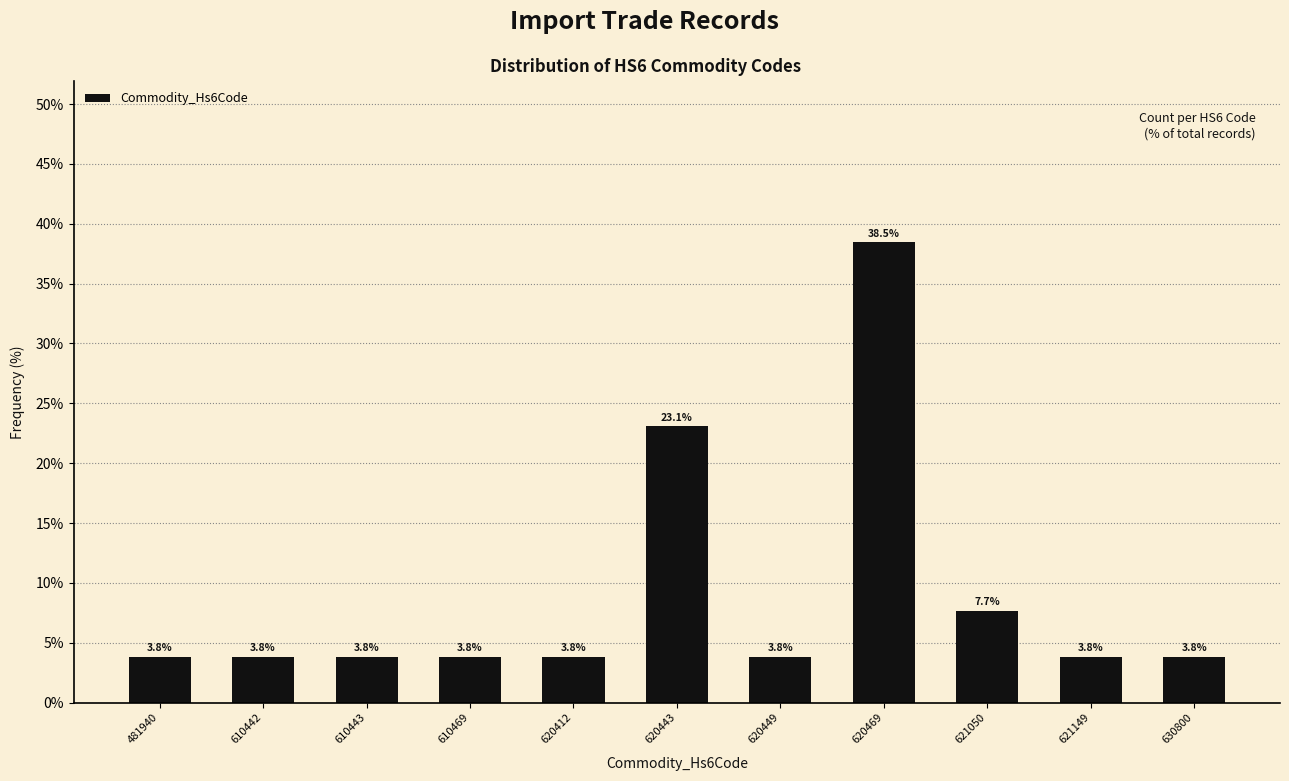

Reading left to right, transcribe all the data shown in this chart.

481940=3.8	610442=3.8	610443=3.8	610469=3.8	620412=3.8	620443=23.1	620449=3.8	620469=38.5	621050=7.7	621149=3.8	630800=3.8